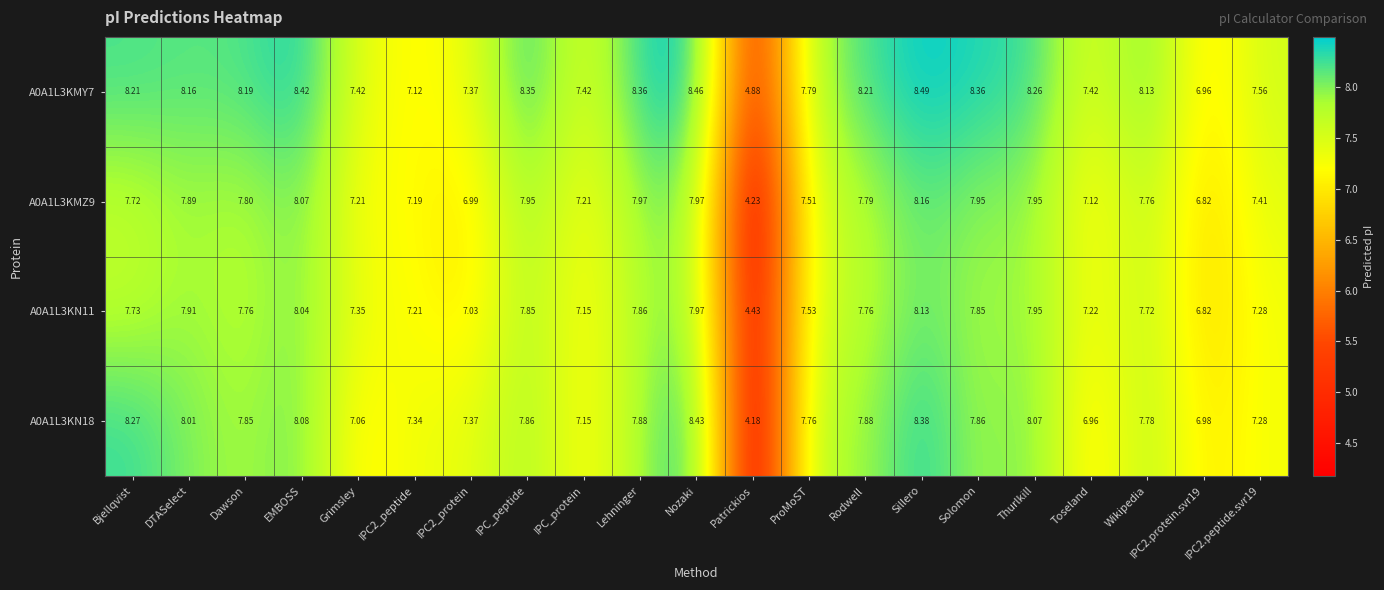

What is the difference between the highest and lowest values at Toseland?

0.5